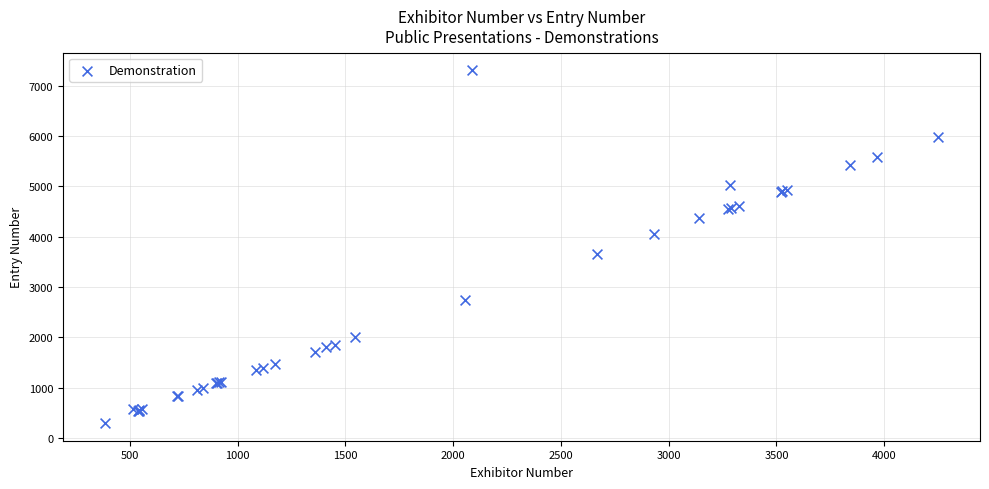

What Y value in the scatter plot is closest to 3800?

3659